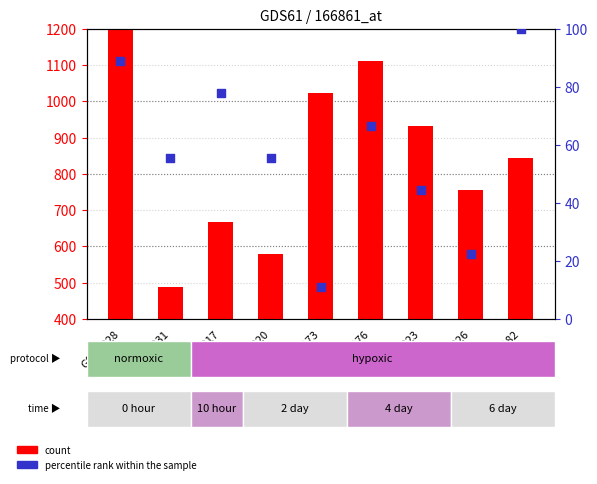

What is the total value across all series at GSM1226?

777.8